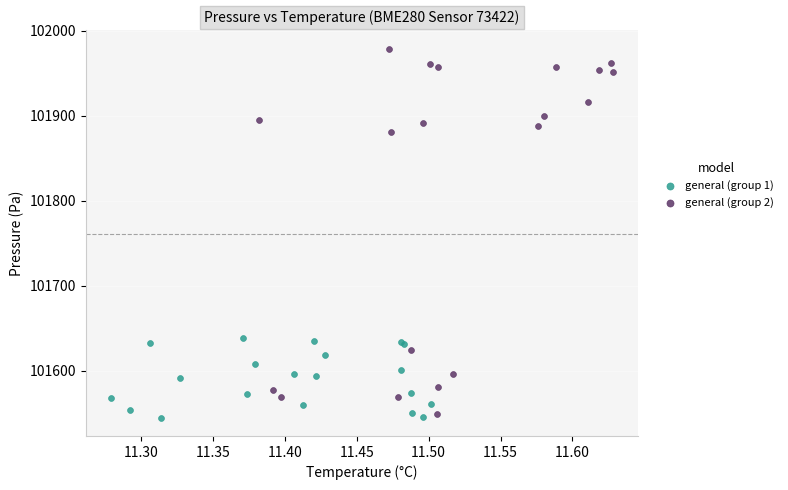

Which series has the largest Y range (max minus min)?

general (group 2)